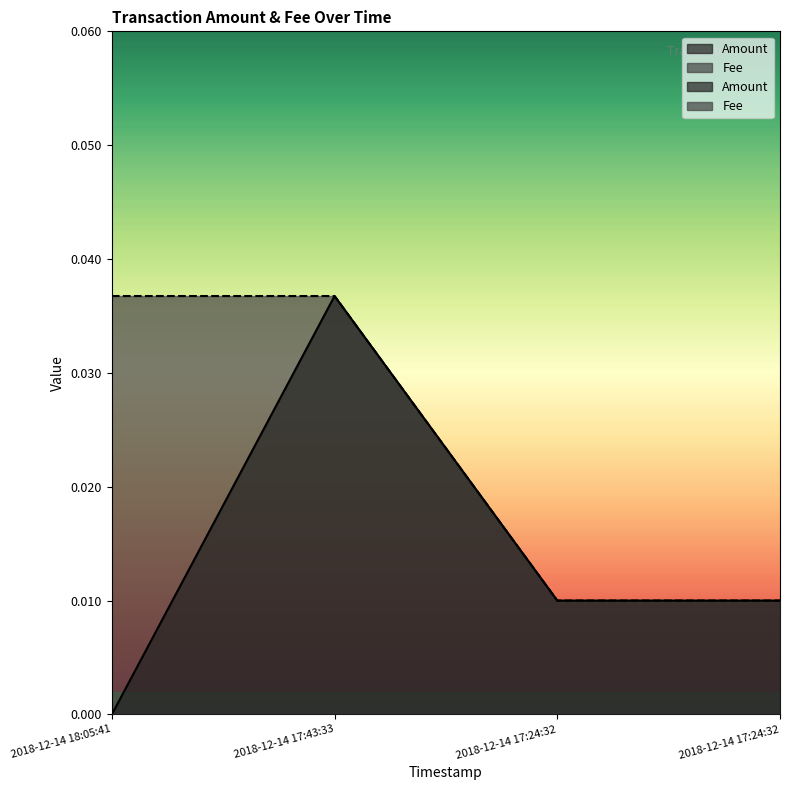

True or false: Fee has a value of 0.0 at 2018-12-14 18:05:41.

False